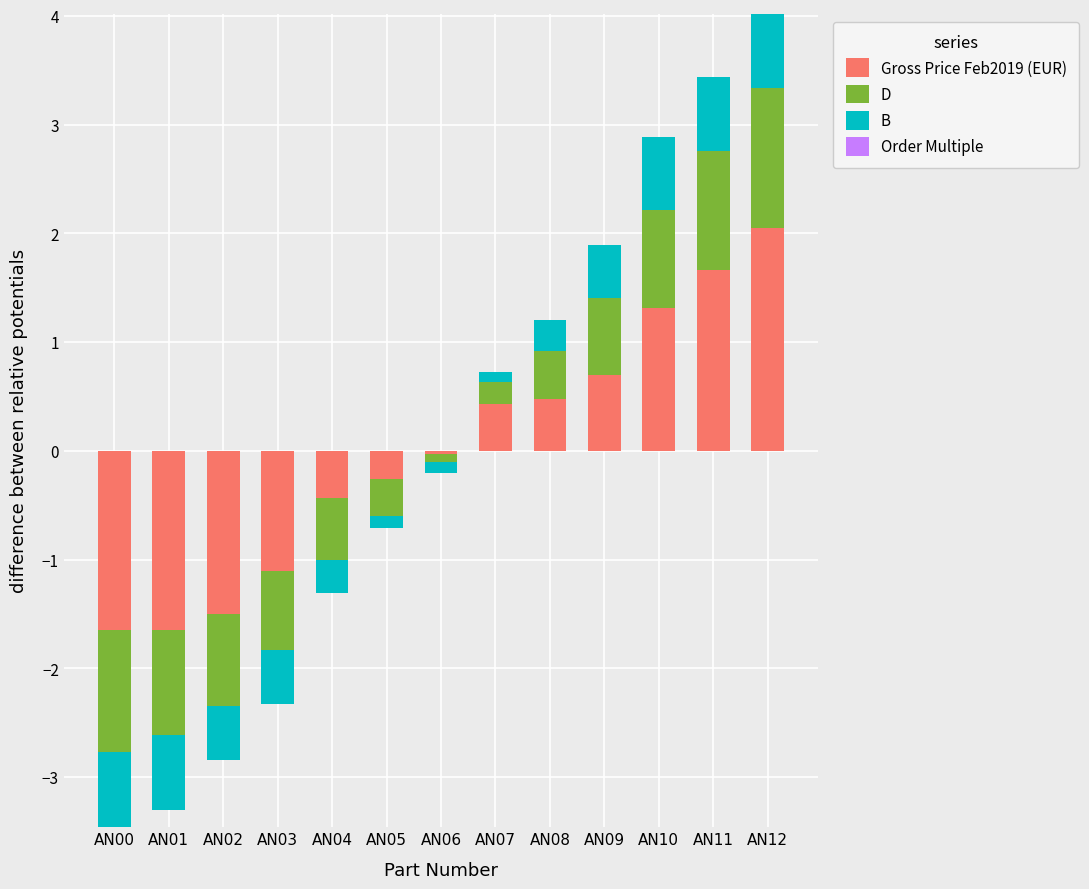

What is the maximum value shown in the chart?

2.0